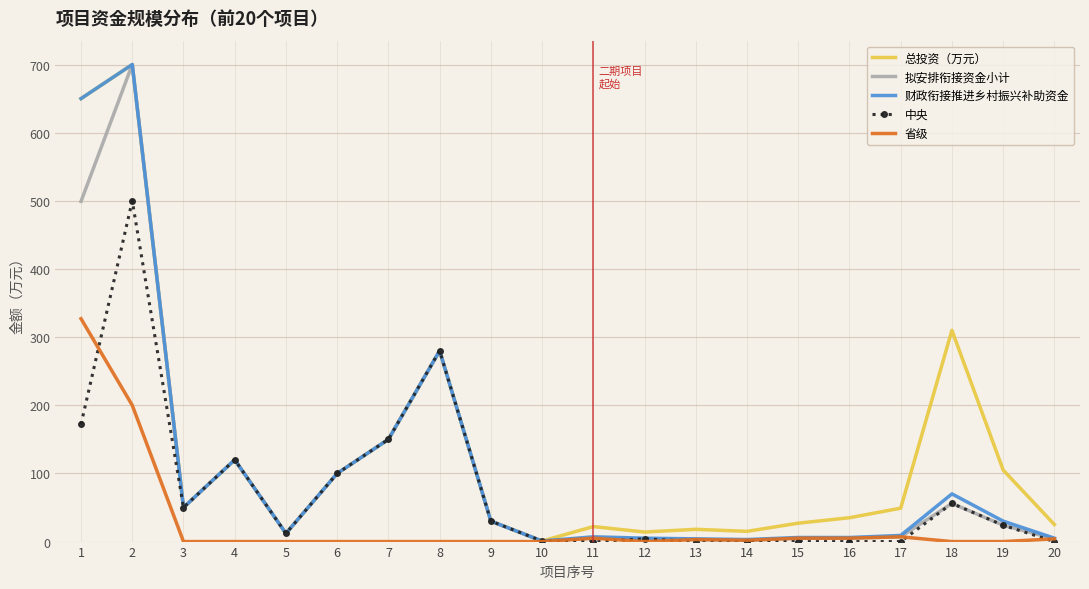

What are all the series names shown in the legend?

总投资（万元）, 拟安排衔接资金小计, 财政衔接推进乡村振兴补助资金, 中央, 省级